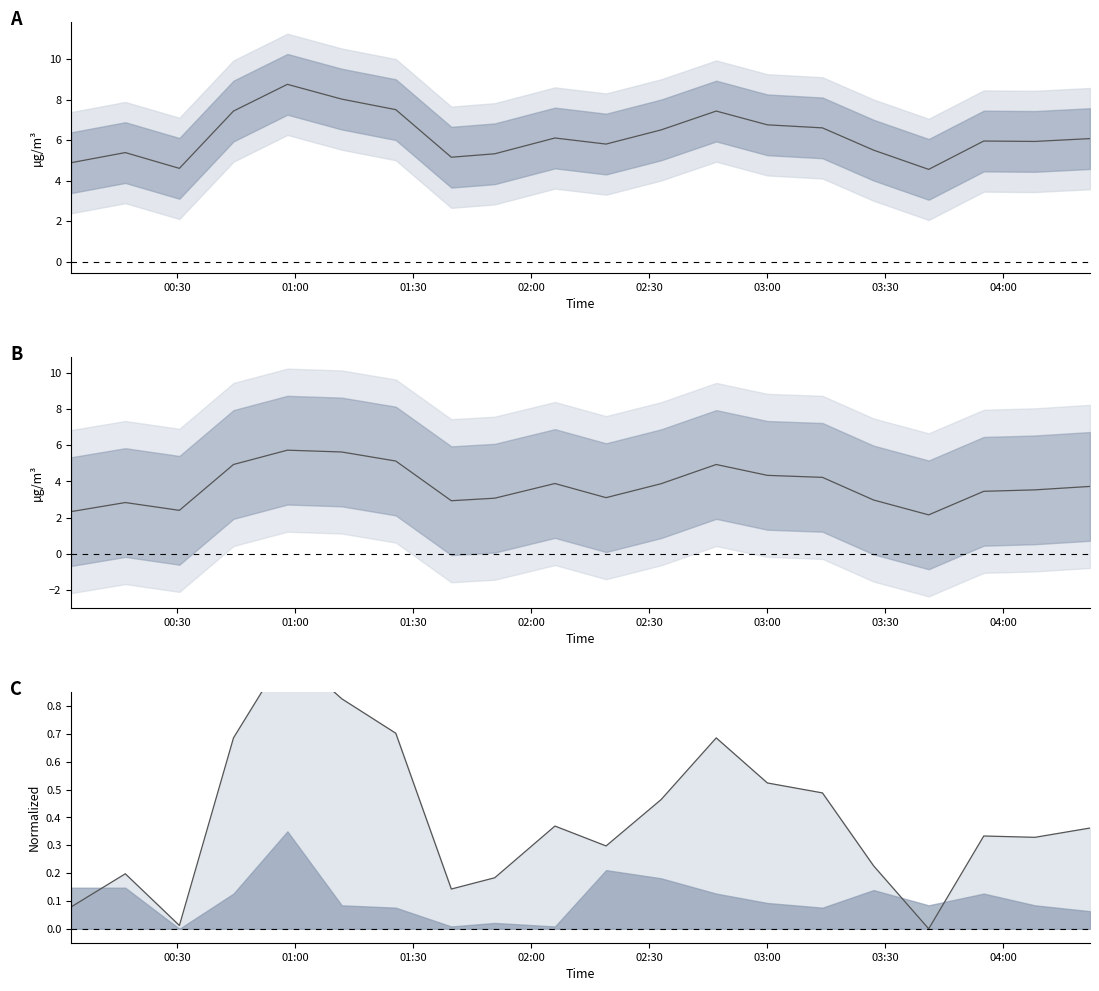

Reading left to right, transcribe all the data shown in this chart.

P1 mean: 4.9	5.4	4.6	7.4	8.8	8.0	7.5	5.2	5.3	6.1	5.8	6.5	7.4	6.8	6.6	5.5	4.5	6.0	5.9	6.1
P1−P2 mean: 2.3	2.8	2.4	4.9	5.7	5.6	5.1	2.9	3.1	3.9	3.1	3.9	4.9	4.3	4.2	3.0	2.1	3.5	3.5	3.7
P1 line: 0.1	0.2	0.0	0.7	1.0	0.8	0.7	0.1	0.2	0.4	0.3	0.5	0.7	0.5	0.5	0.2	0.0	0.3	0.3	0.4